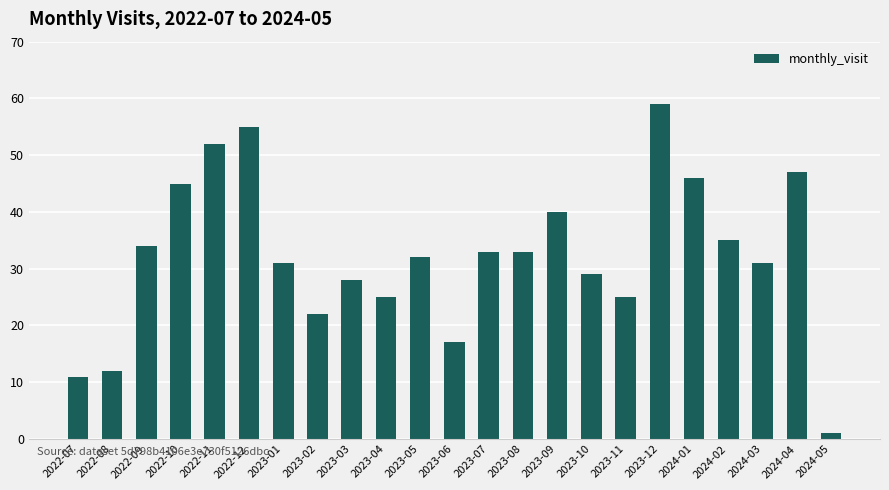

What is the sum of the values at 2023-03 and 2022-10?

73